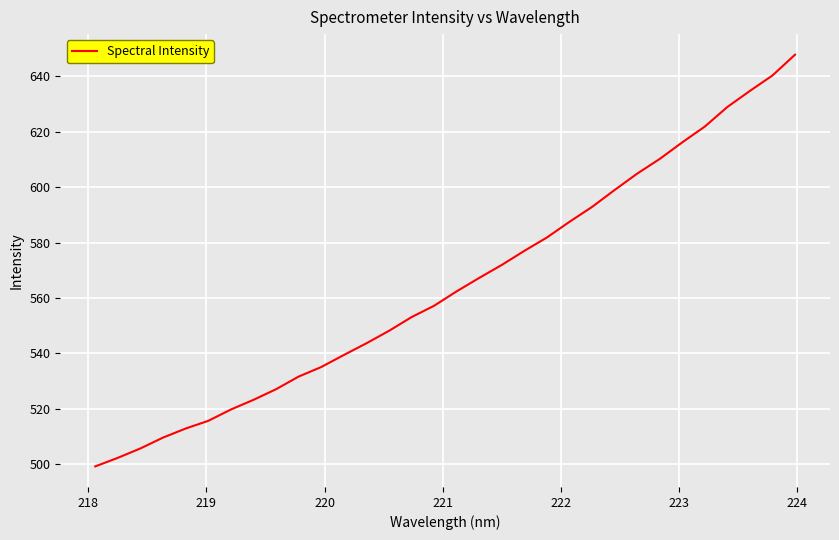

What is the difference between the maximum and minimum values?

148.4